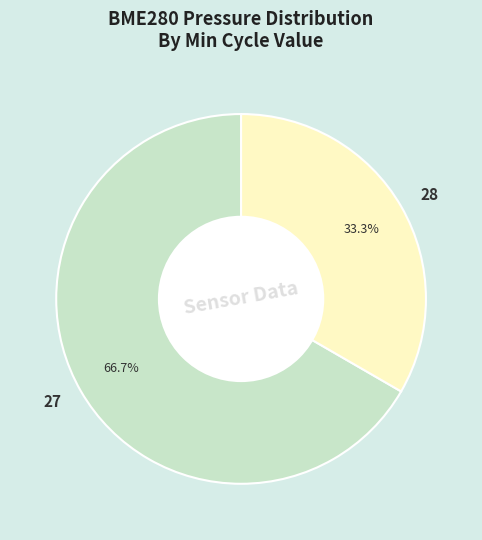

What is the largest slice in the pie chart?

27